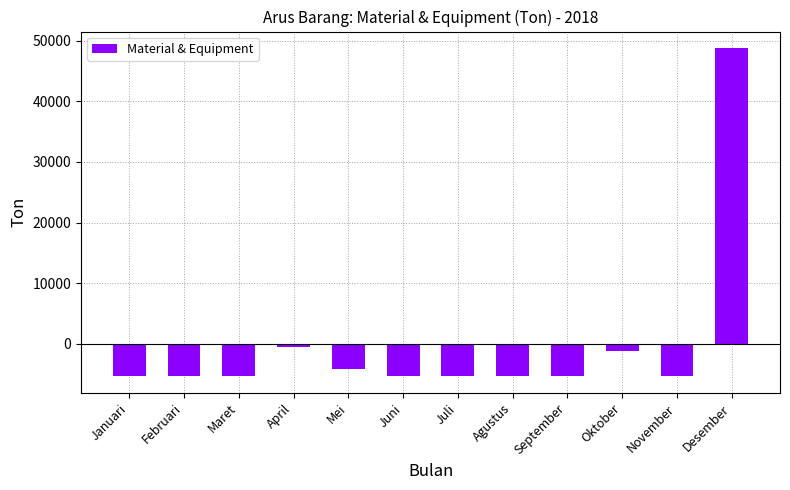

What is the minimum value shown in the chart?

-5371.4